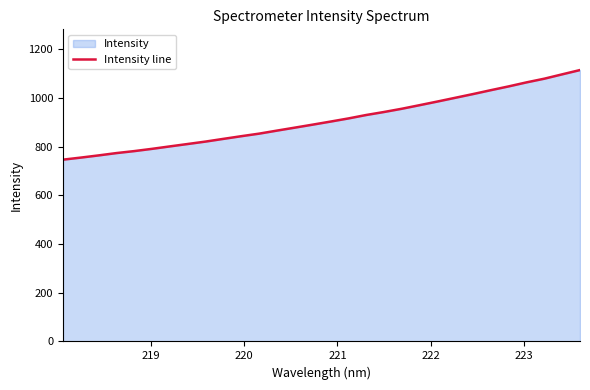

What is the difference between the maximum and minimum values?

368.2